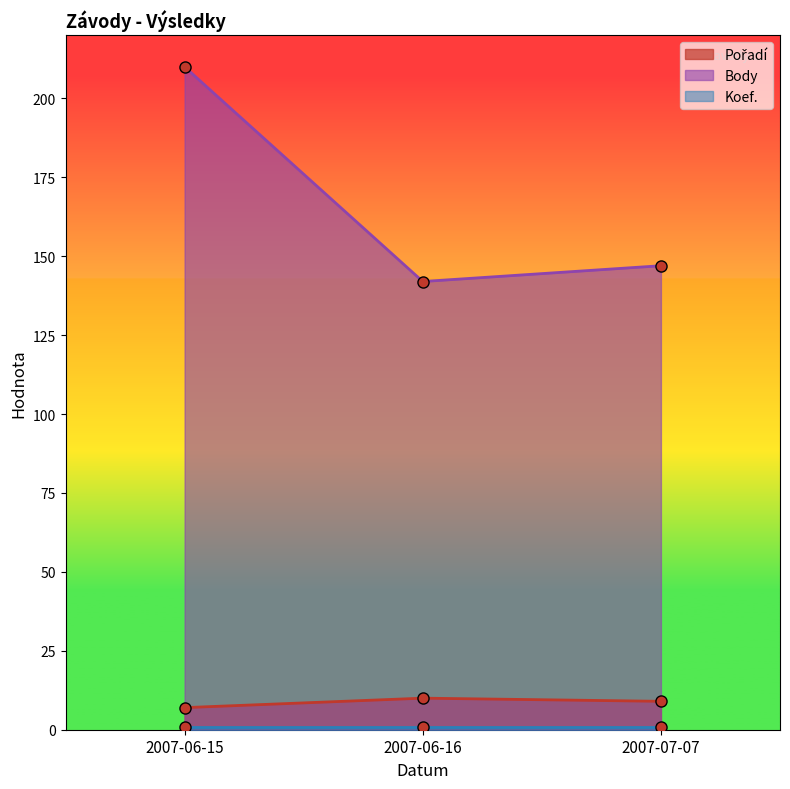

Which has a higher value, 2007-07-07 or 2007-06-16?

2007-06-16